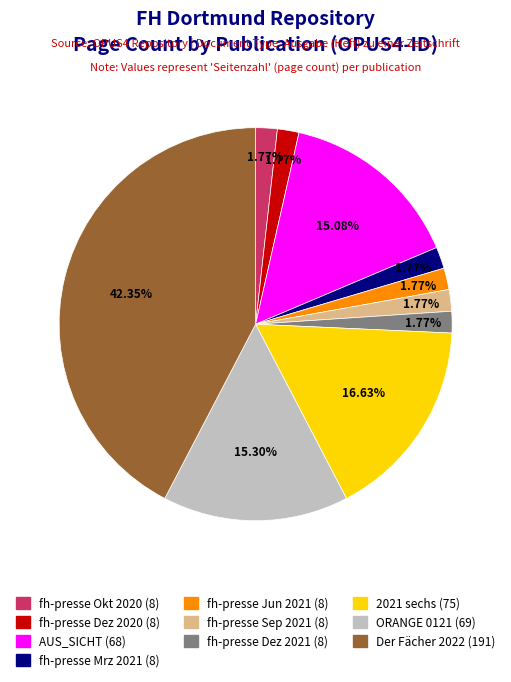

Does any single category account for the majority?

No